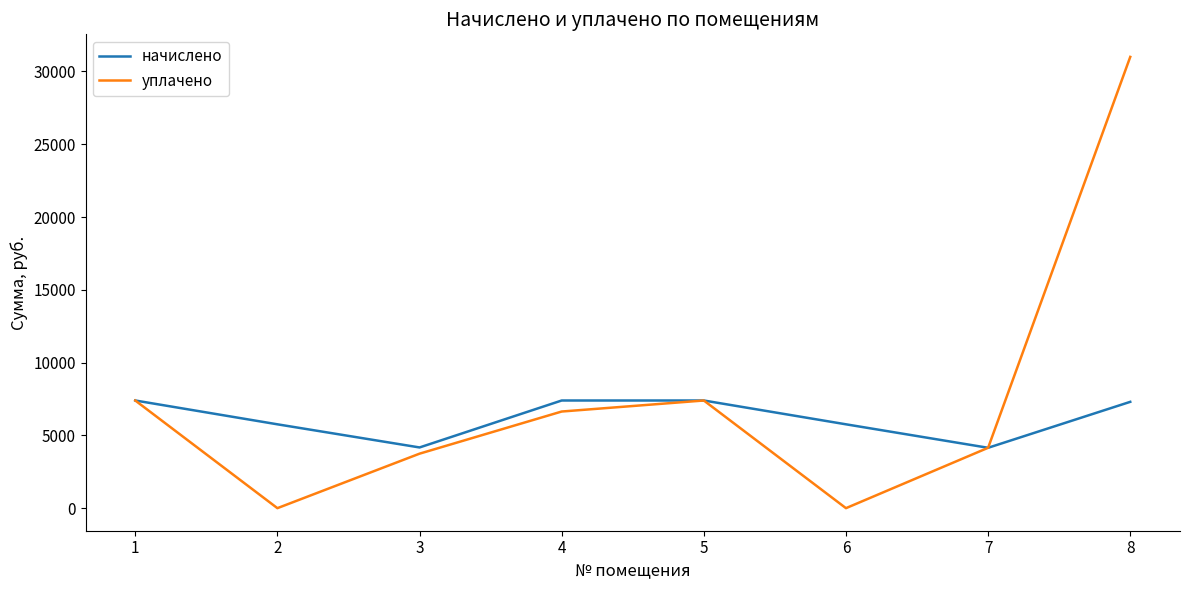

True or false: начислено has more than 1 points higher than both neighbors.

False